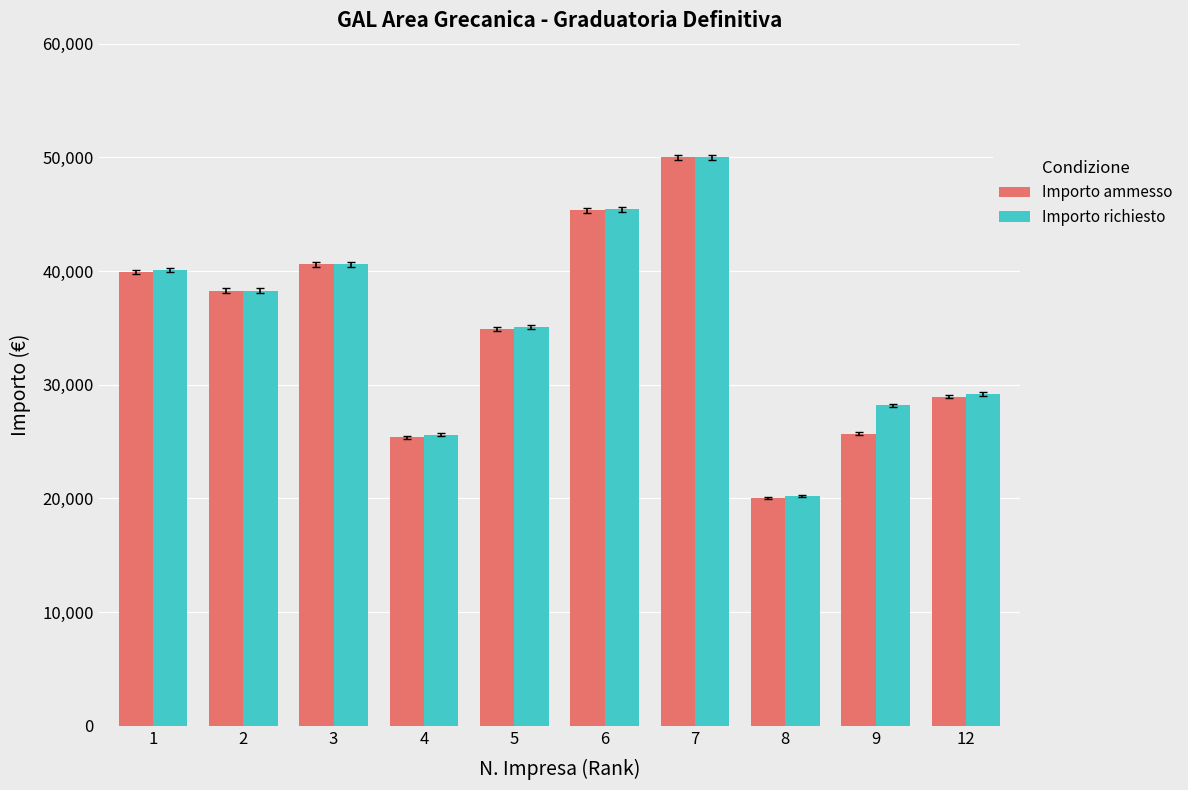

At which category is the sum across all series the highest?

7